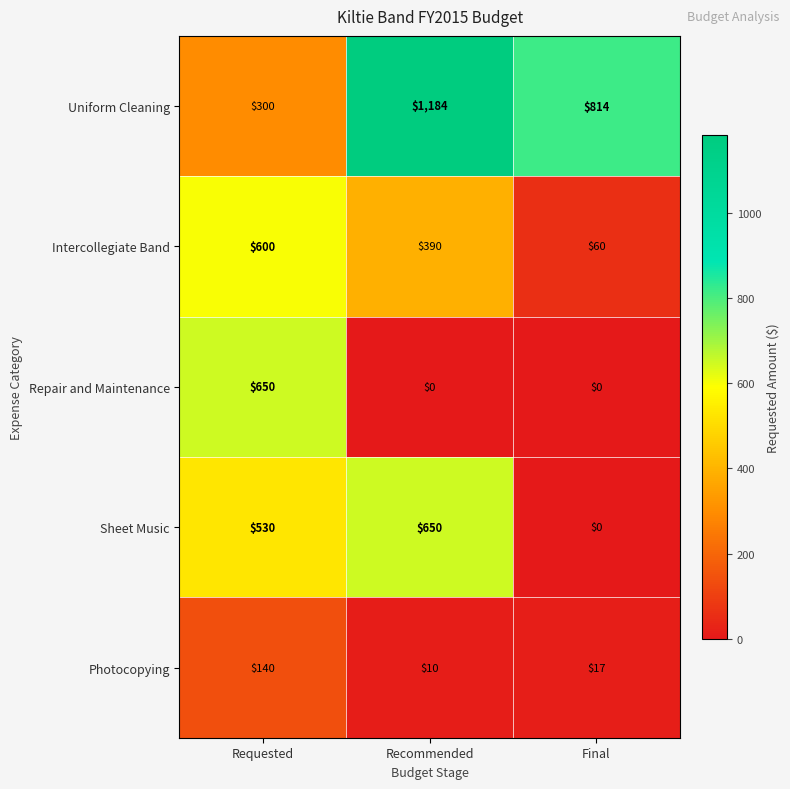

True or false: Uniform Cleaning has a value of 1184 at Recommended.

True